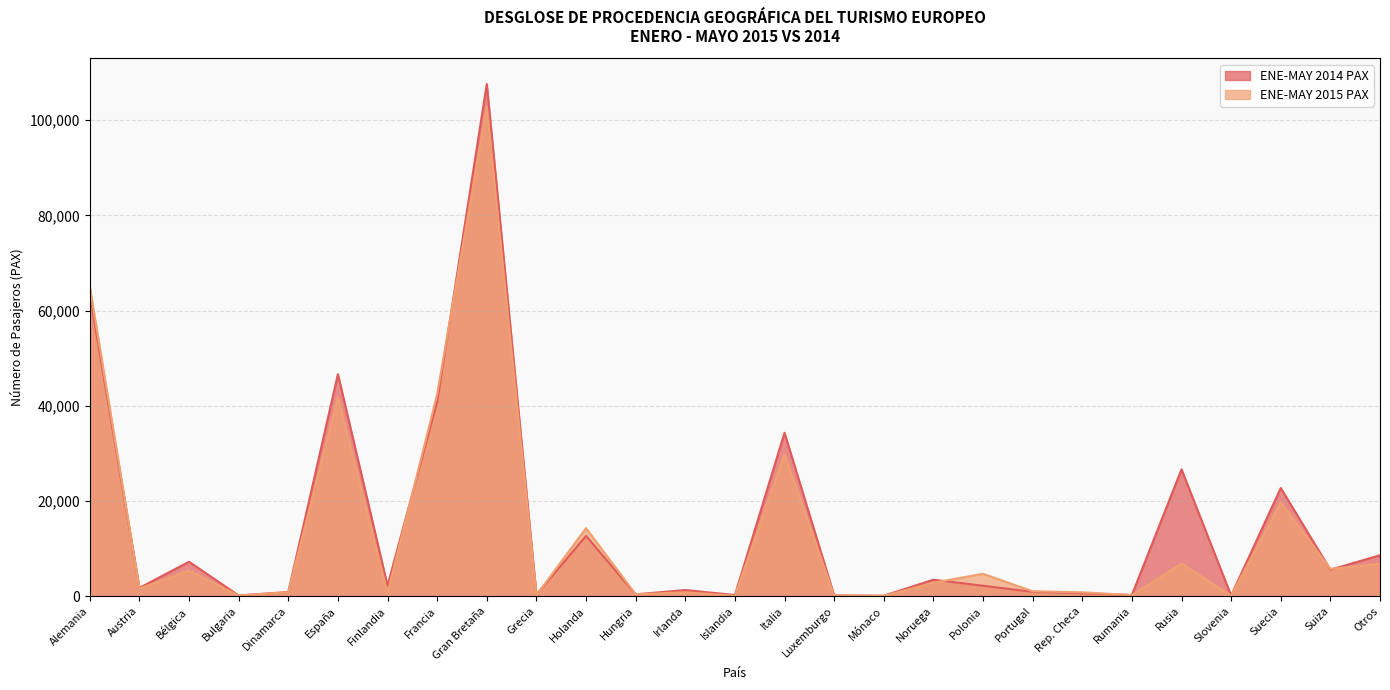

What is the sum of the ENE-MAY 2015 PAX values at Alemania and Rumania?

65220